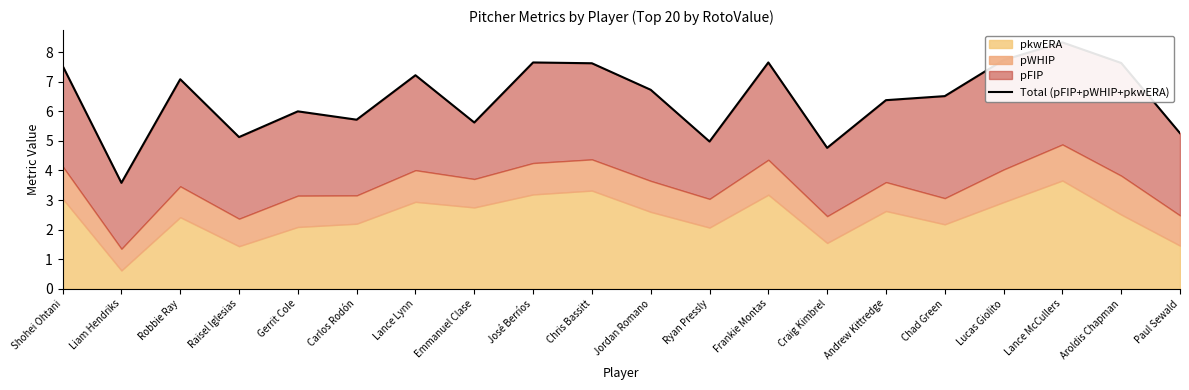

What is the difference between the values at Chad Green and Aroldis Chapman?

1.1